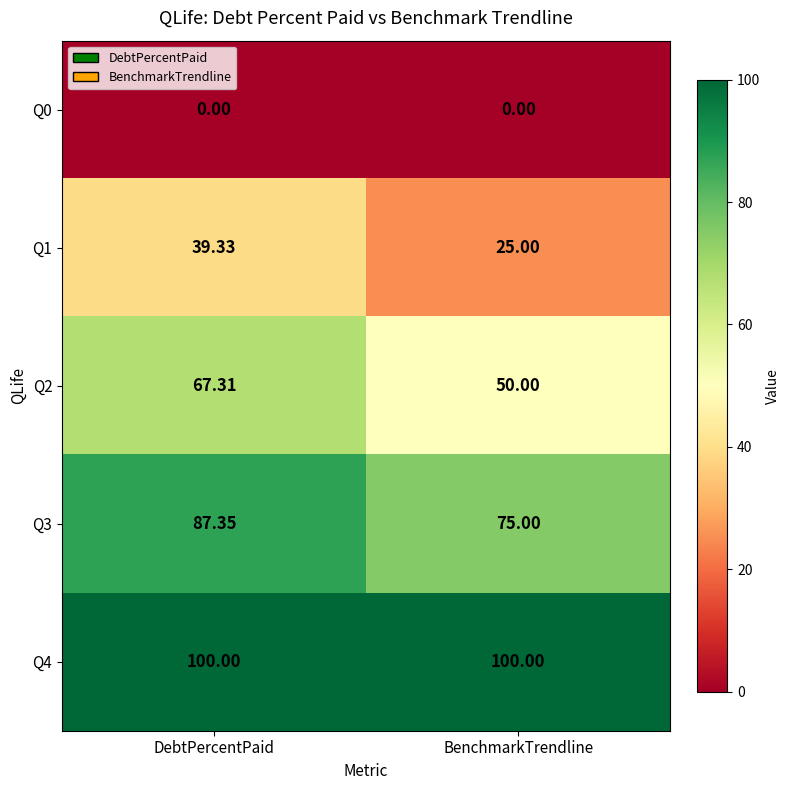

Where is Q1 nearest to the value 32?

BenchmarkTrendline